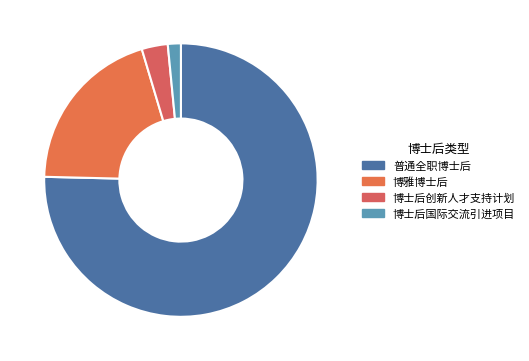

To the nearest percent, what is the combined percentage of 博士后创新人才支持计划 and 普通全职博士后?

78%